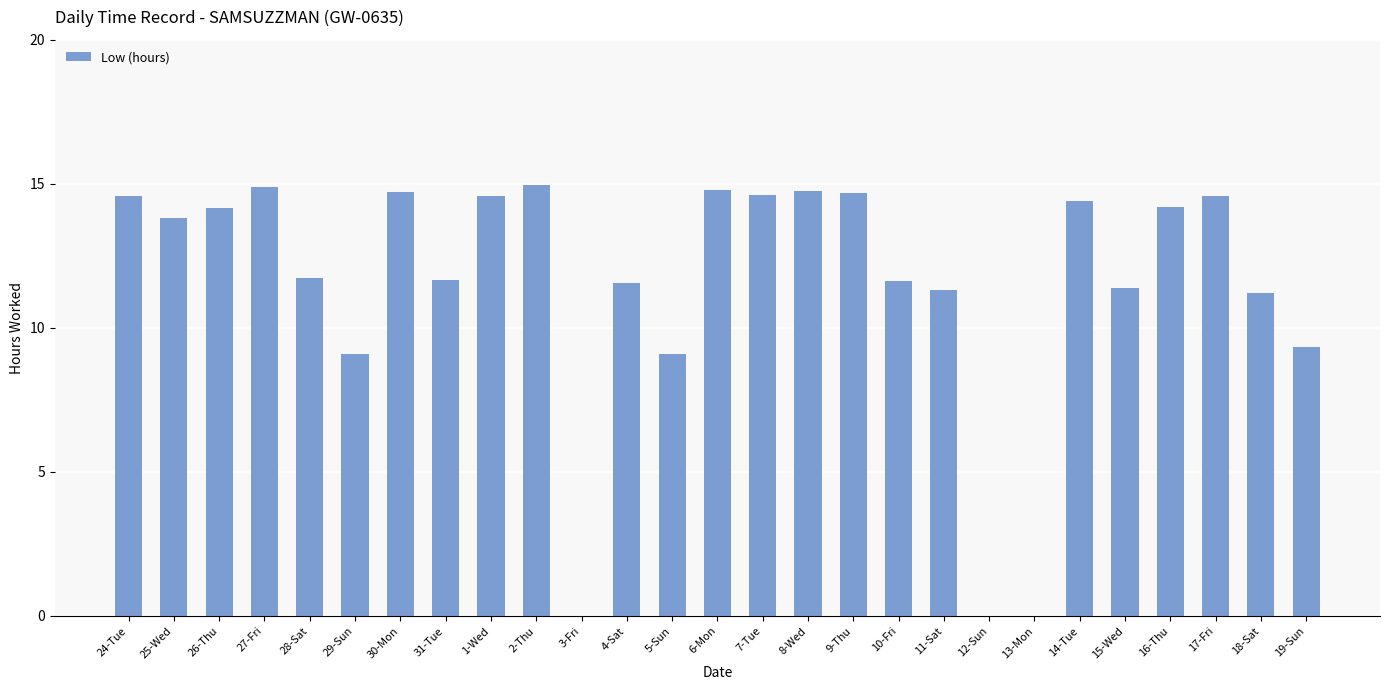

What is the change in value from 31-Tue to 1-Wed?

+2.9